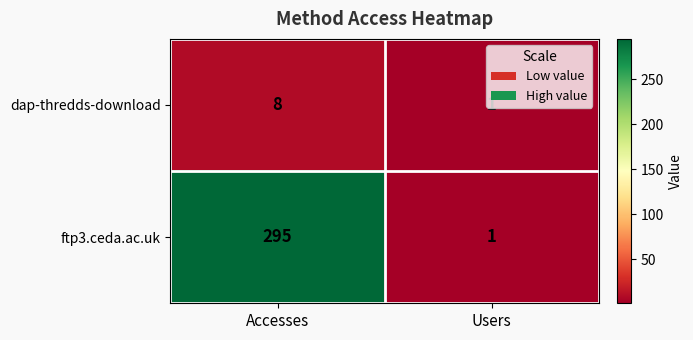

What is the highest value of the dap-thredds-download series?

8